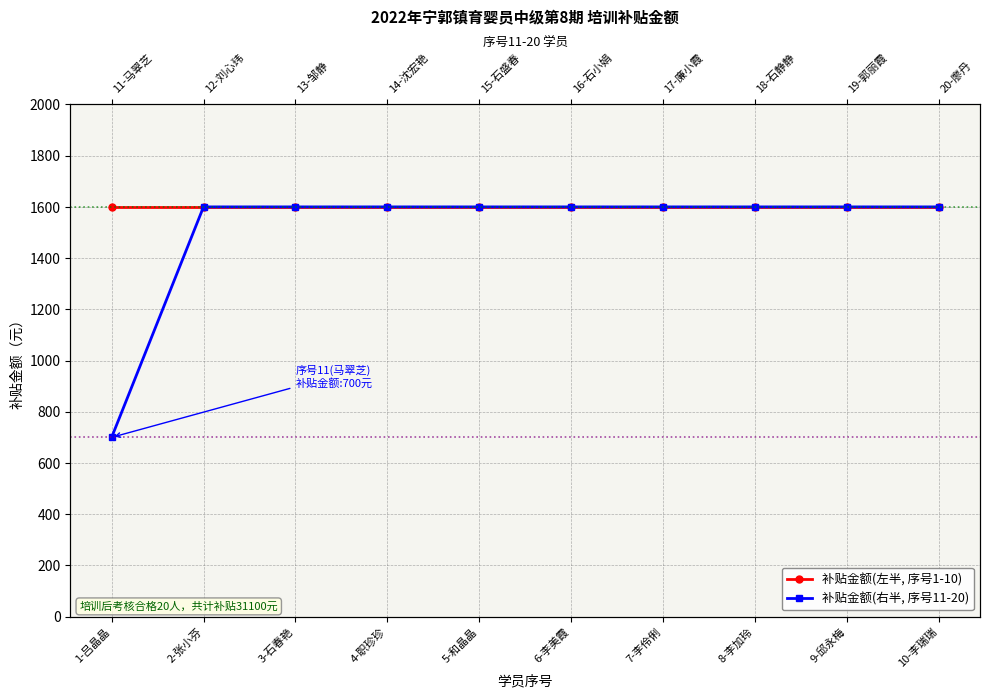

True or false: 补贴金额(右半, 序号11-20) and 补贴金额(左半, 序号1-10) intersect in this chart.

False